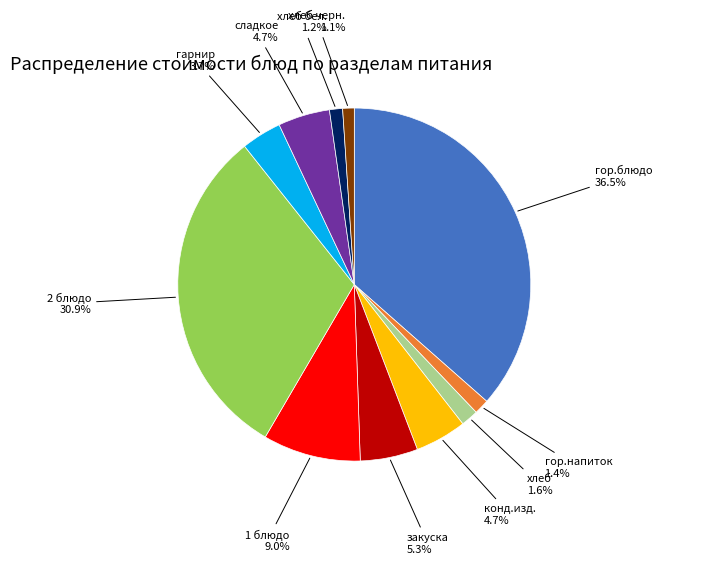

Does any single category account for the majority?

No